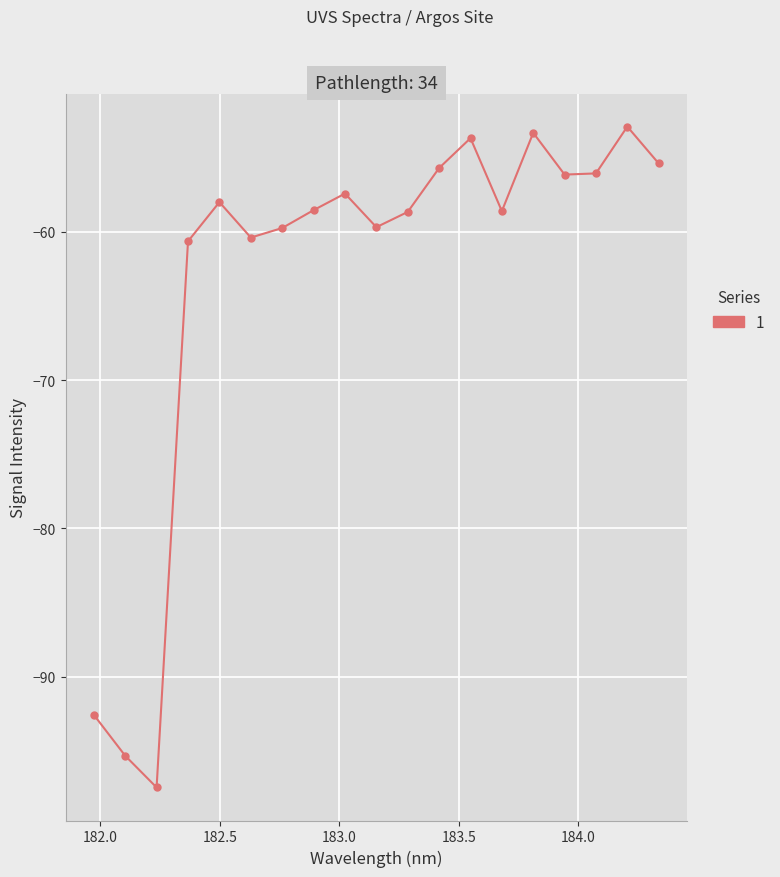

True or false: the data has more than 1 interior local peaks.

True